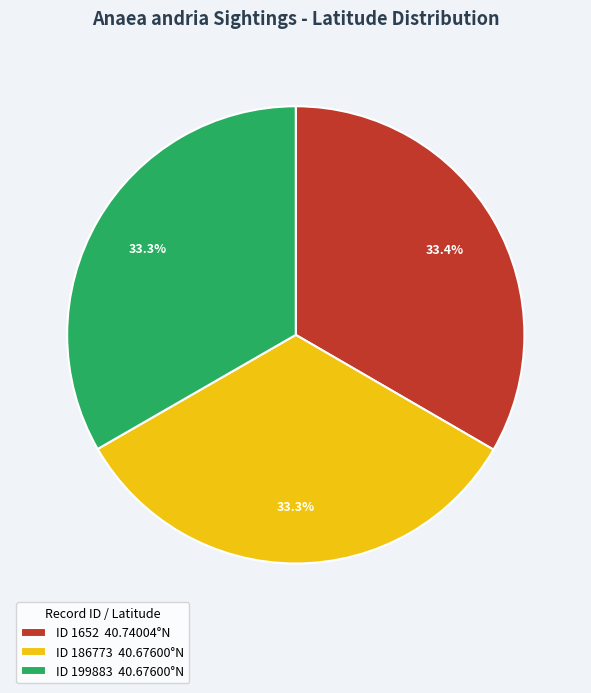

Approximately how many times larger is the value at ID 186773 40.67600°N compared to ID 199883 40.67600°N?

1.0